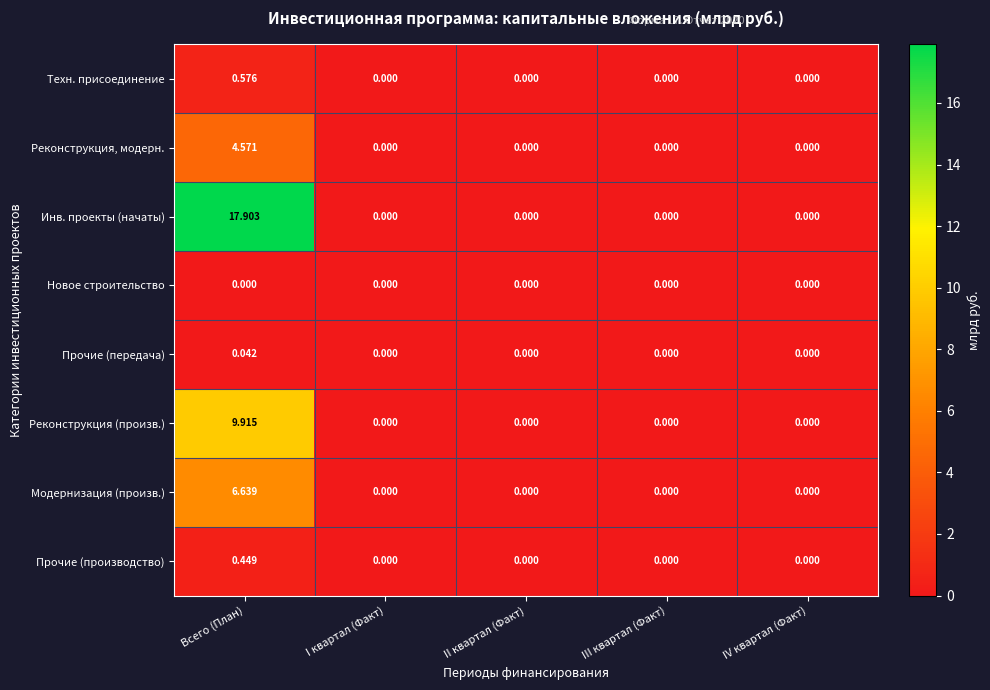

Which series has the largest total across all categories?

Инв. проекты (начаты)